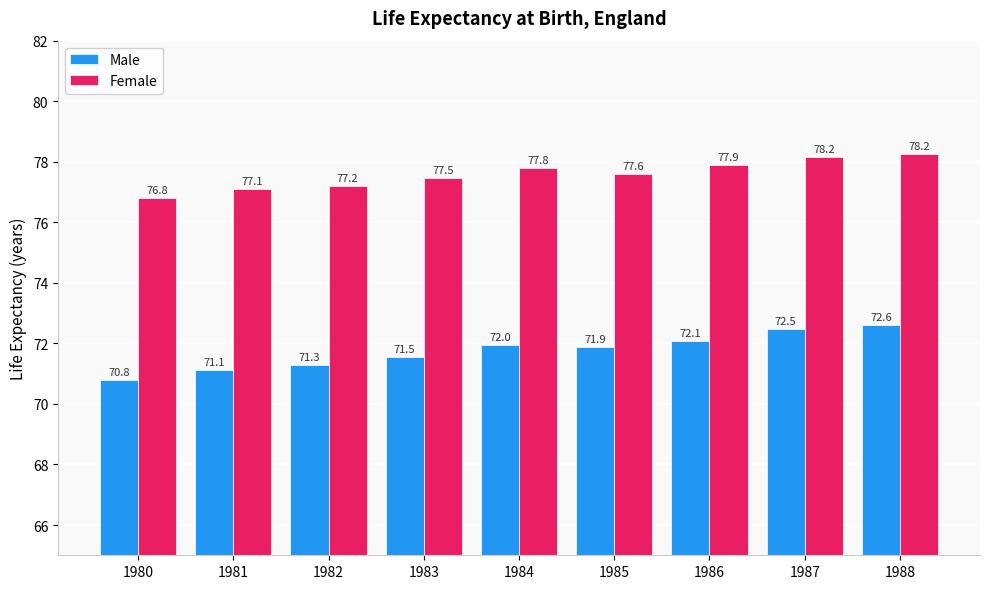

True or false: Male has a value of 31.5 at 1981.

False